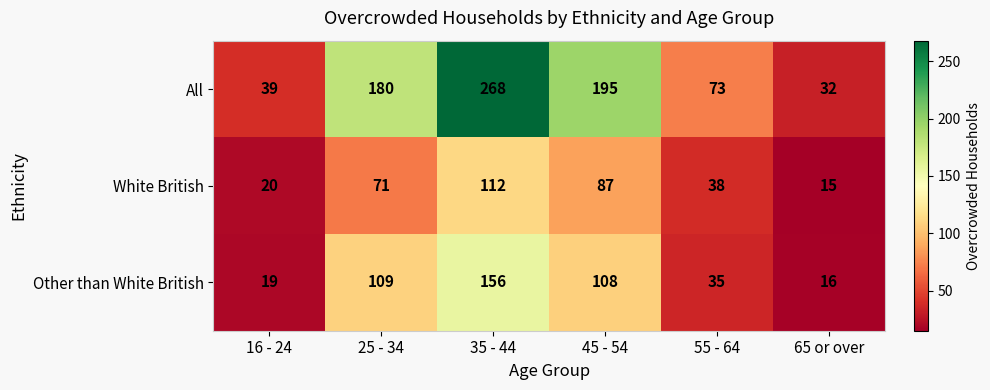

At 35 - 44, list the series in order from largest to smallest.

All, Other than White British, White British